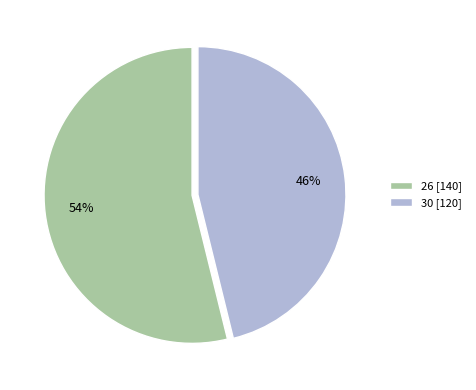

What percentage is the 26 slice, to the nearest percent?

54%